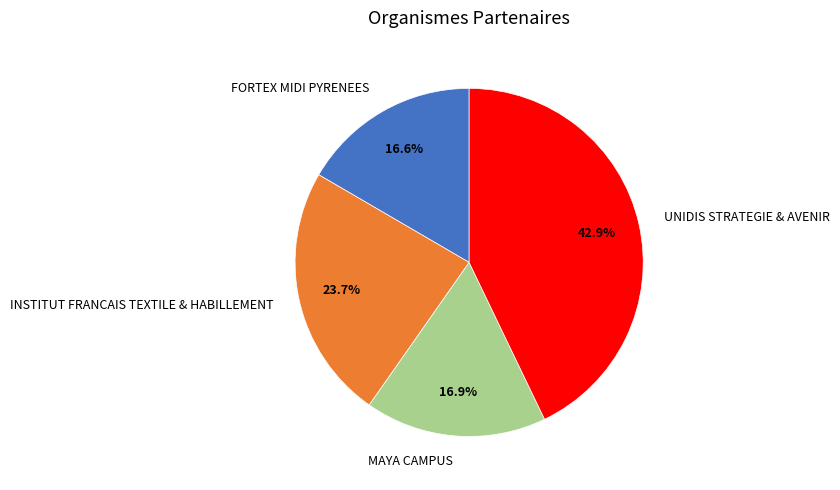

Does MAYA CAMPUS represent more than half of the total?

No